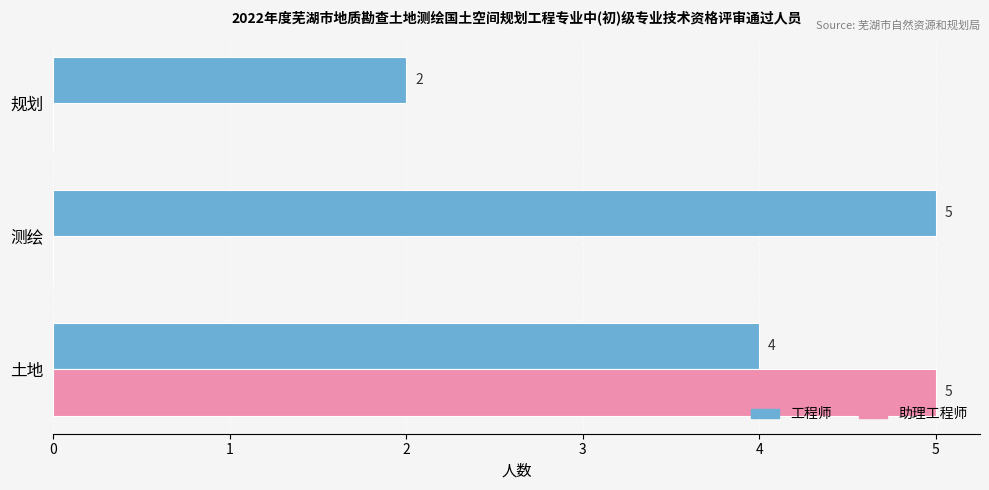

Between 土地 and 规划, which series saw the biggest shift?

助理工程师